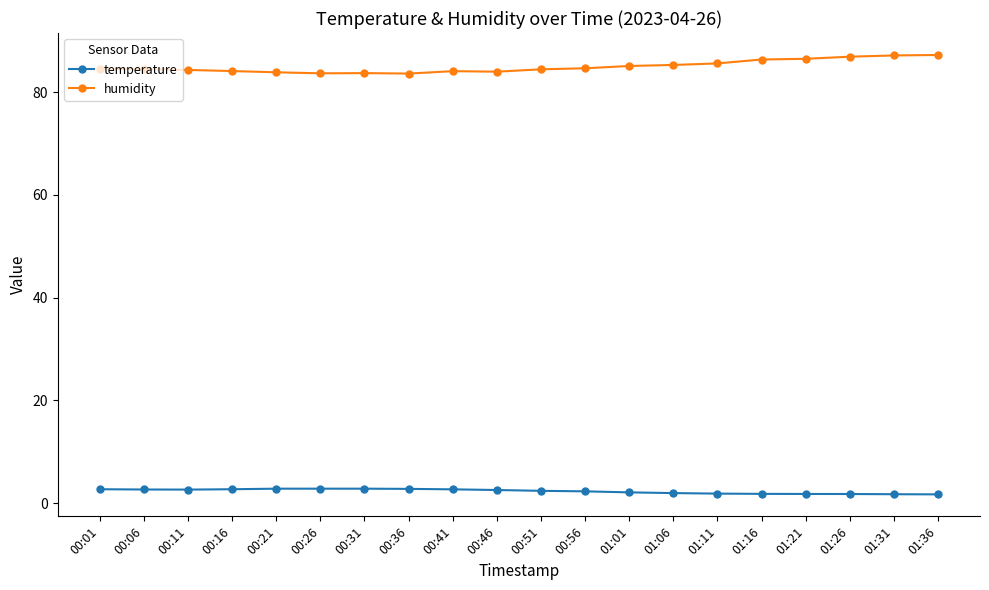

The humidity series shows 85.3 at 01:06. True or false?

True